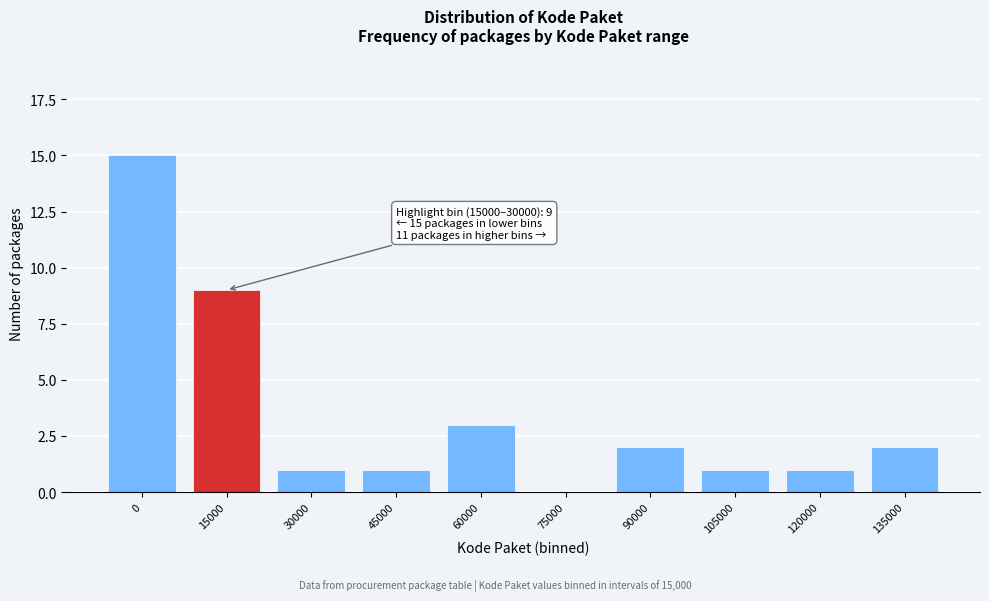

Reading left to right, extract all data points from this chart.

0=15	15000=9	30000=1	45000=1	60000=3	75000=0	90000=2	105000=1	120000=1	135000=2